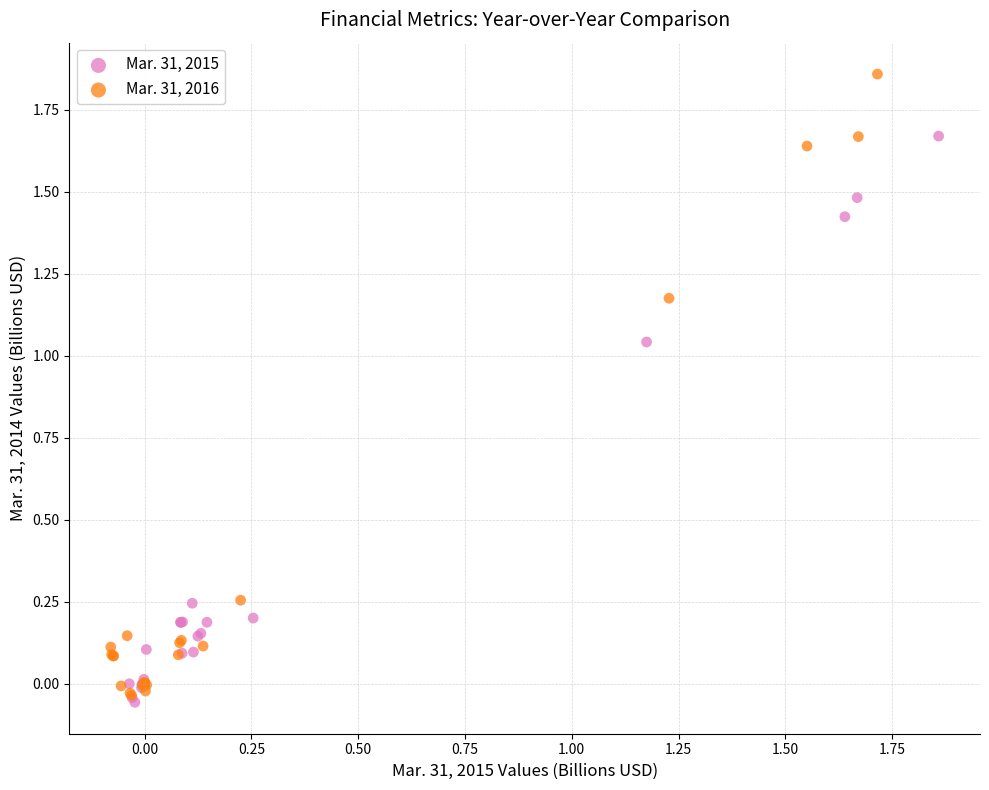

Which series reaches the minimum Y coordinate?

Mar. 31, 2015